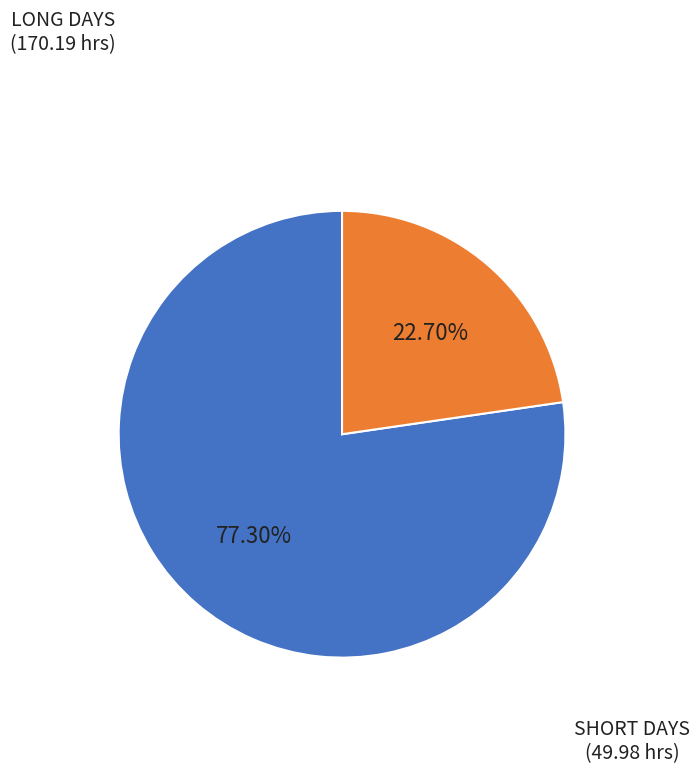

Is there a majority slice in this chart?

Yes